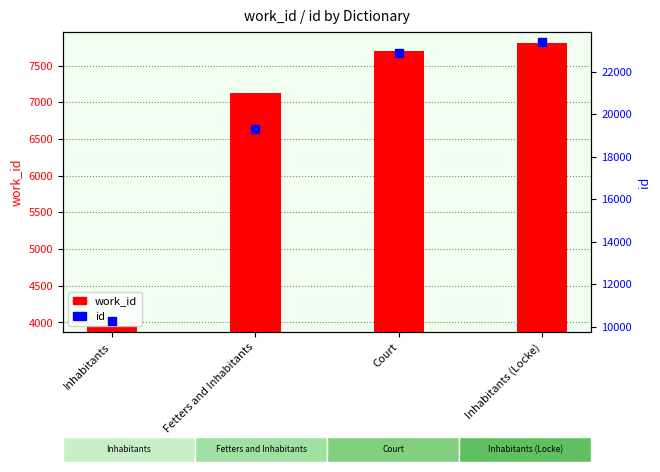

Which series has the largest total across all categories?

id